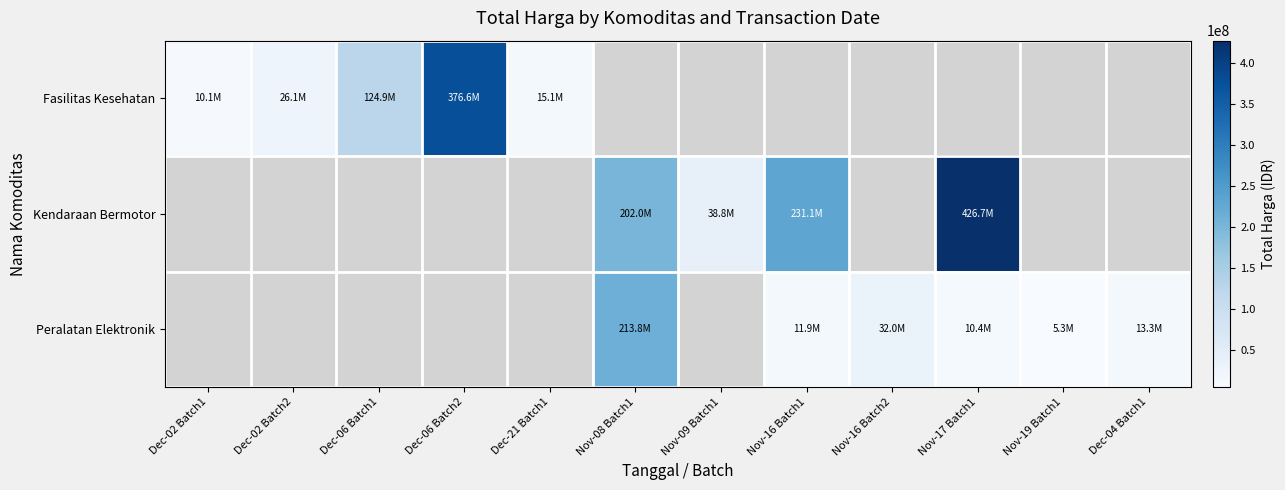

Is it true that Fasilitas Kesehatan equals 26136000.0 at Dec-02 Batch2?

True